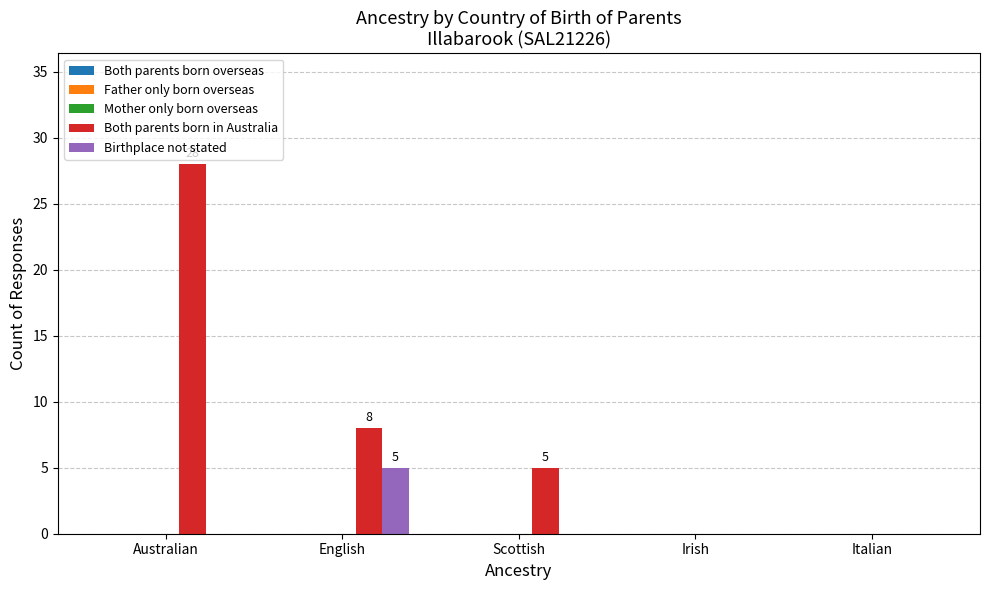

Which series changed the most between English and Irish?

Both parents born in Australia